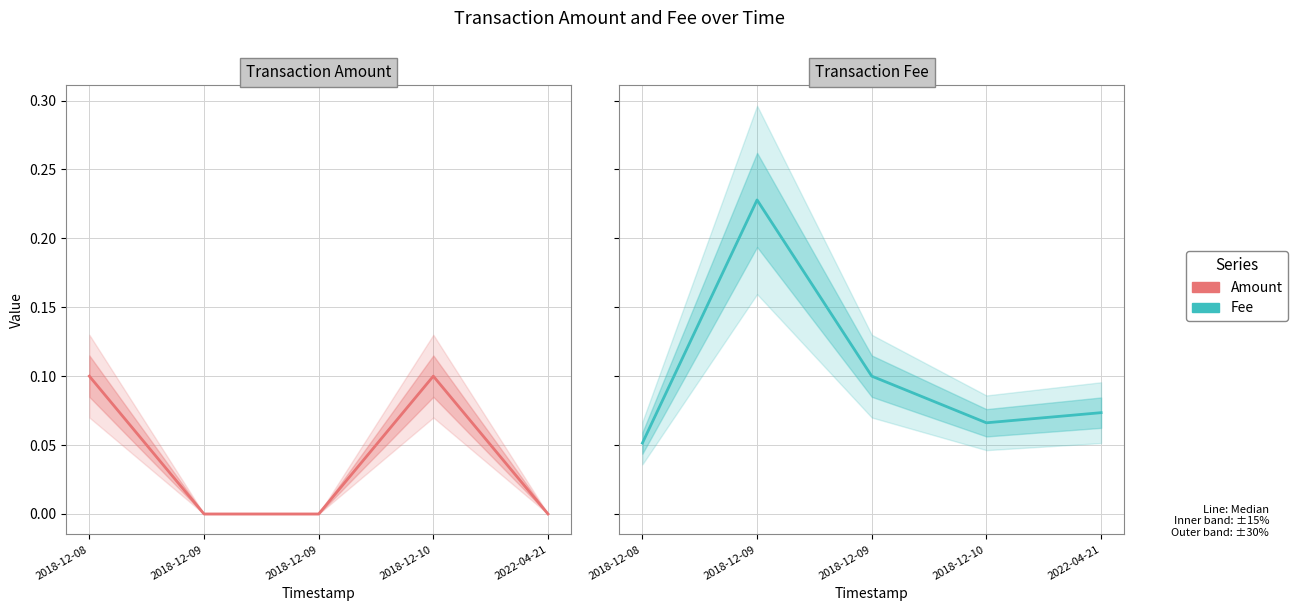

How many intersections are there between Fee and Amount?

3